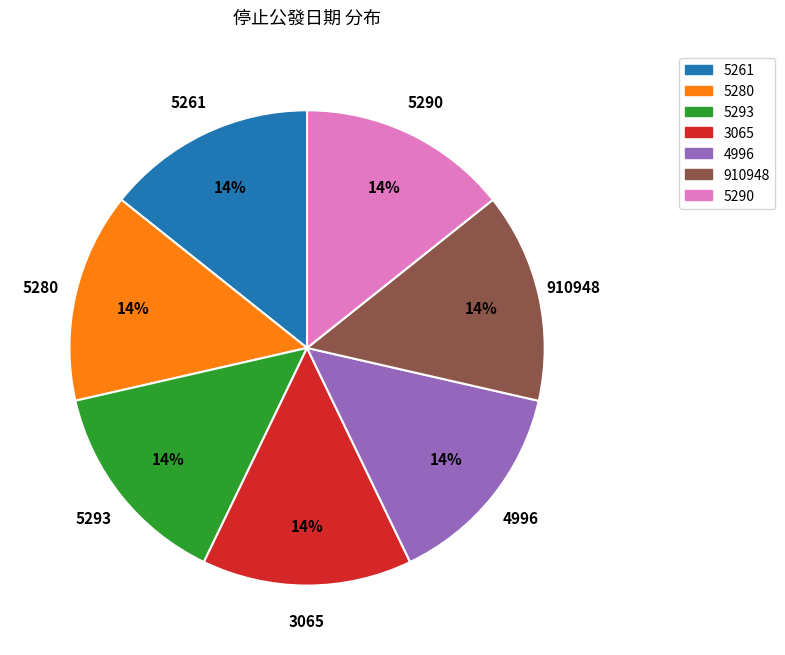

Is the sum of 5293 and 5261 greater than half?

No